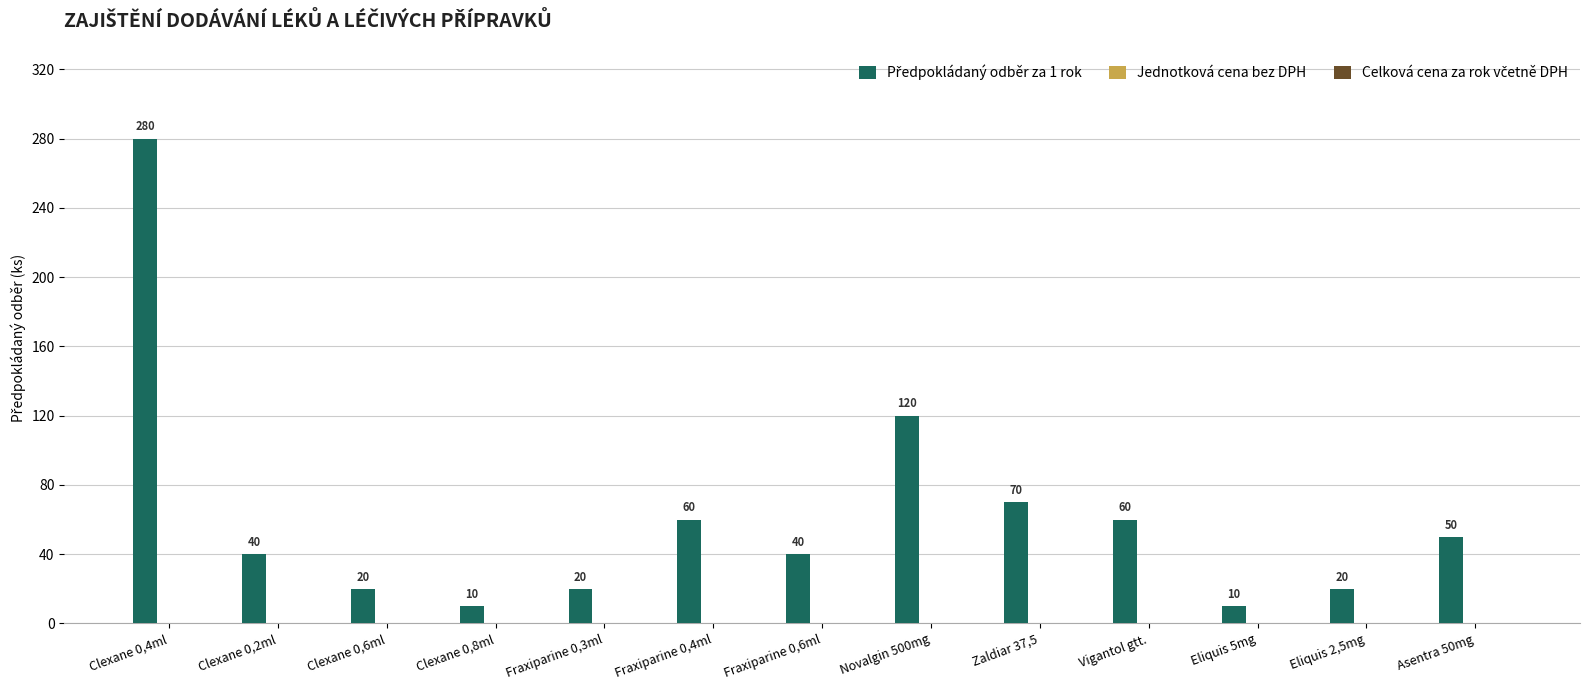

What is the label of the 11th bar from the right?

Clexane 0,6ml